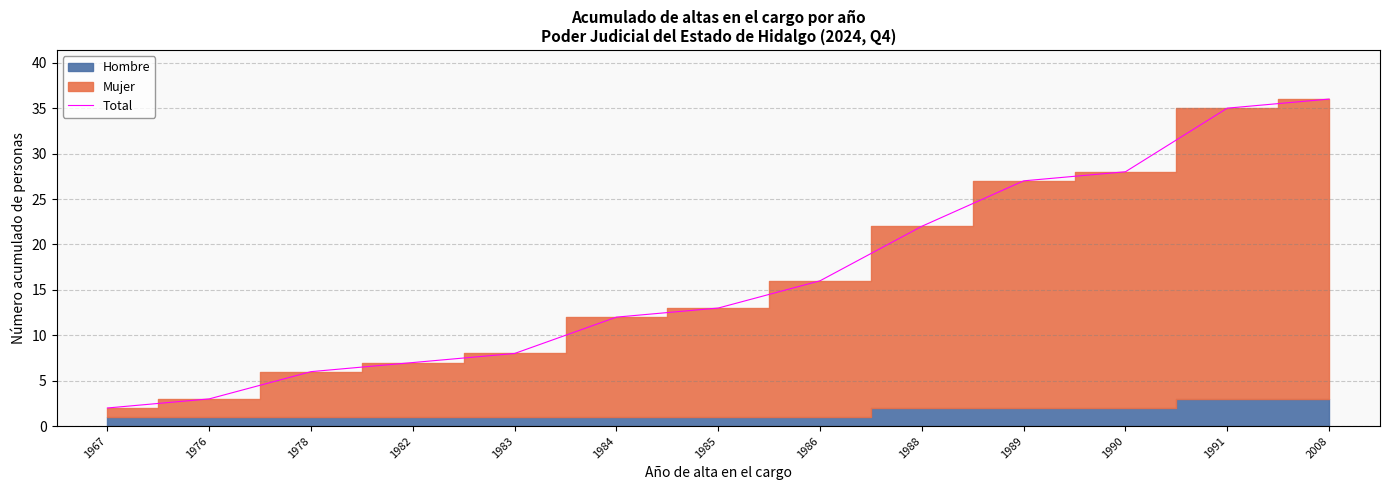

List the labels in order of value, smallest first.

1967, 1976, 1978, 1982, 1983, 1984, 1985, 1986, 1988, 1989, 1990, 1991, 2008